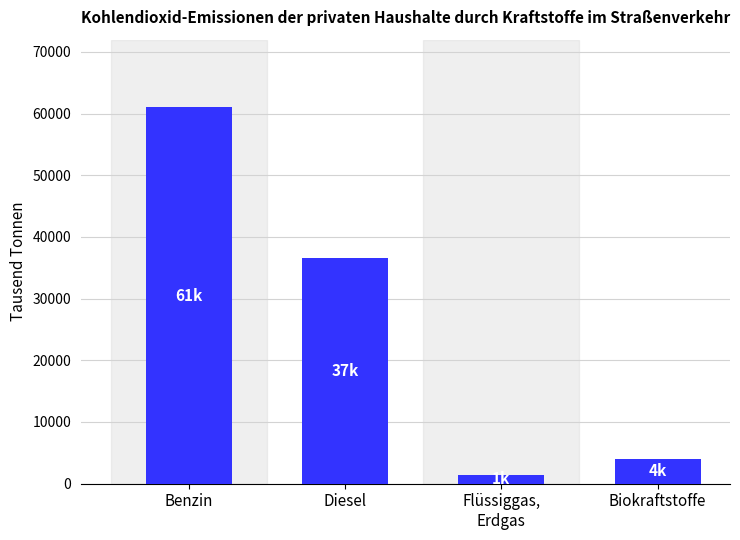

The value at Biokraftstoffe is 1757.6. True or false?

False